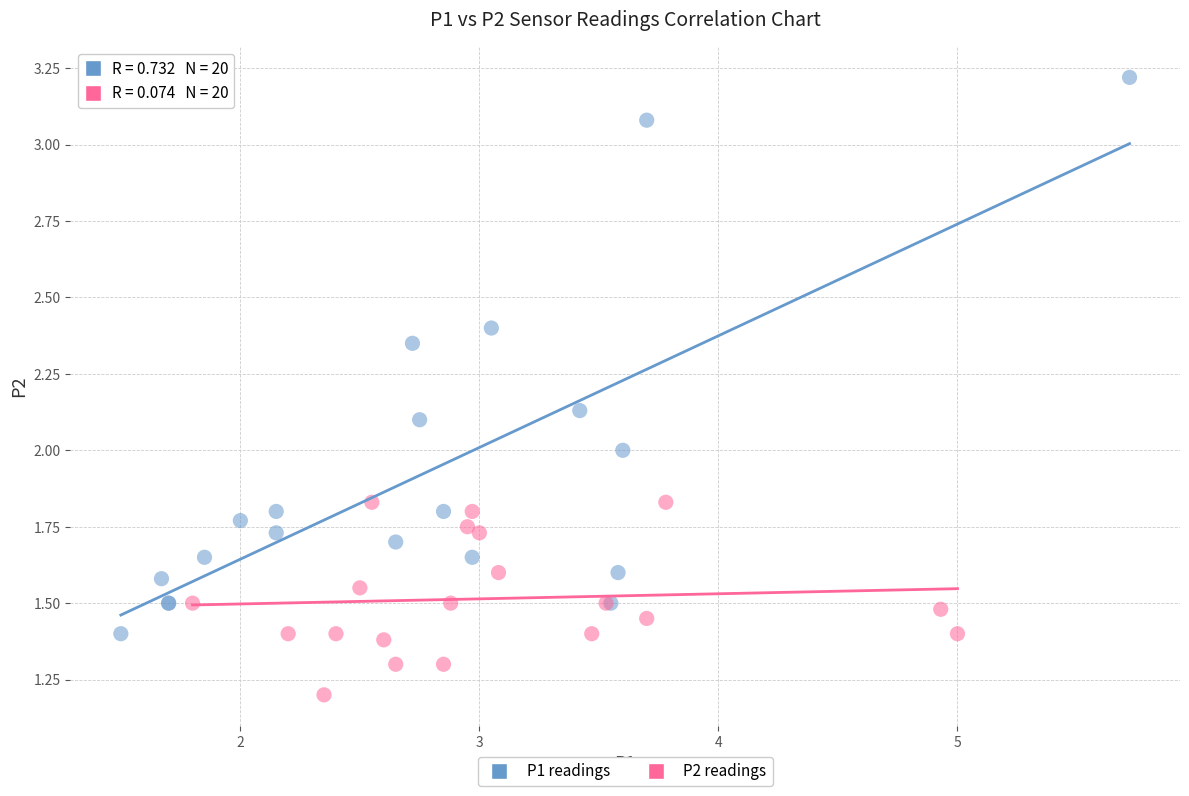

Which series contains the highest Y value?

P1 readings